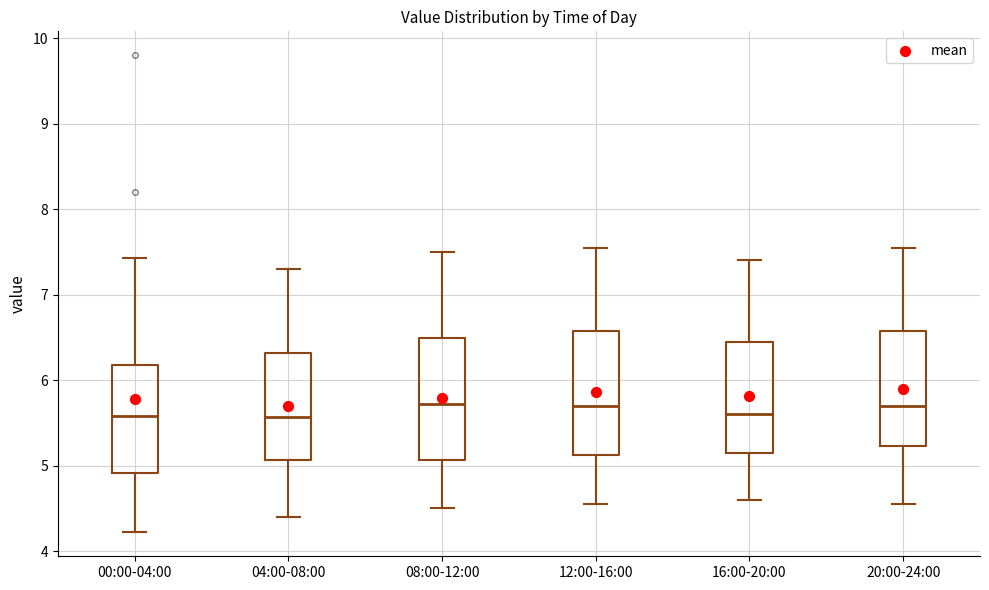

Reading left to right, read every box against the y-axis: the position of its median line, the range the box covers, and the ends of its whiskers. The values are not printed on the chart, so give them approximately, as read against the axis.

00:00-04:00: median 5.6, box 4.9 to 6.2, whiskers 4.2 to 7.4
04:00-08:00: median 5.6, box 5.1 to 6.3, whiskers 4.4 to 7.3
08:00-12:00: median 5.7, box 5.1 to 6.5, whiskers 4.5 to 7.5
12:00-16:00: median 5.7, box 5.1 to 6.6, whiskers 4.6 to 7.6
16:00-20:00: median 5.6, box 5.2 to 6.5, whiskers 4.6 to 7.4
20:00-24:00: median 5.7, box 5.2 to 6.6, whiskers 4.6 to 7.6